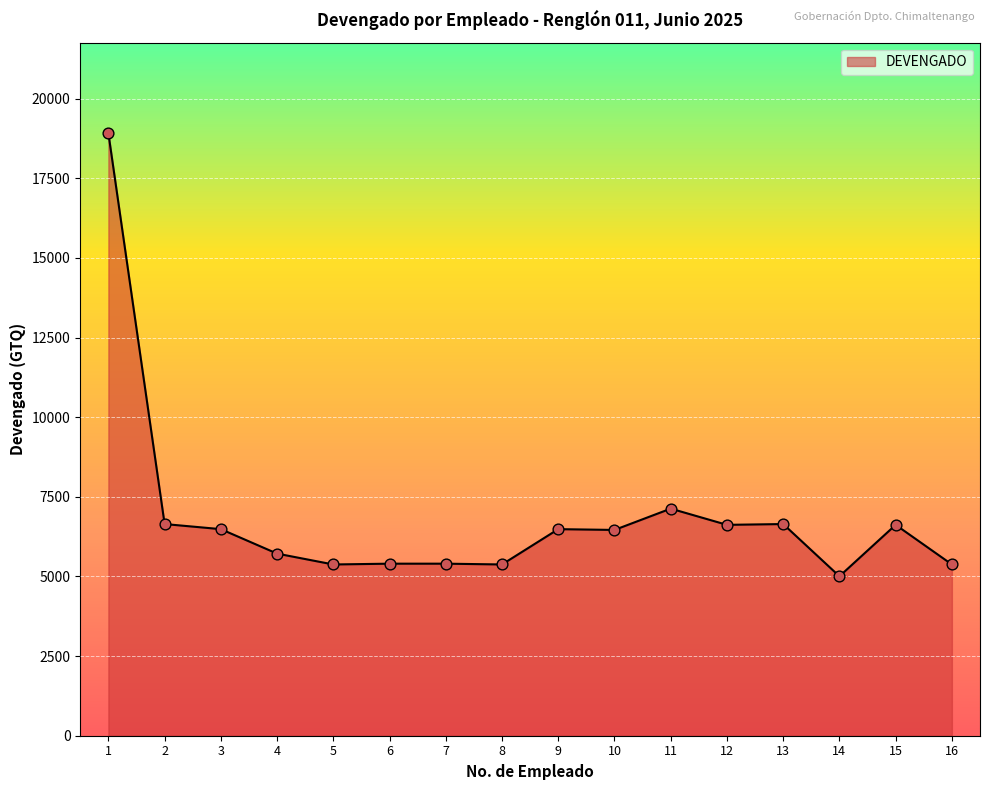

Between 10 and 6, which is larger?

10